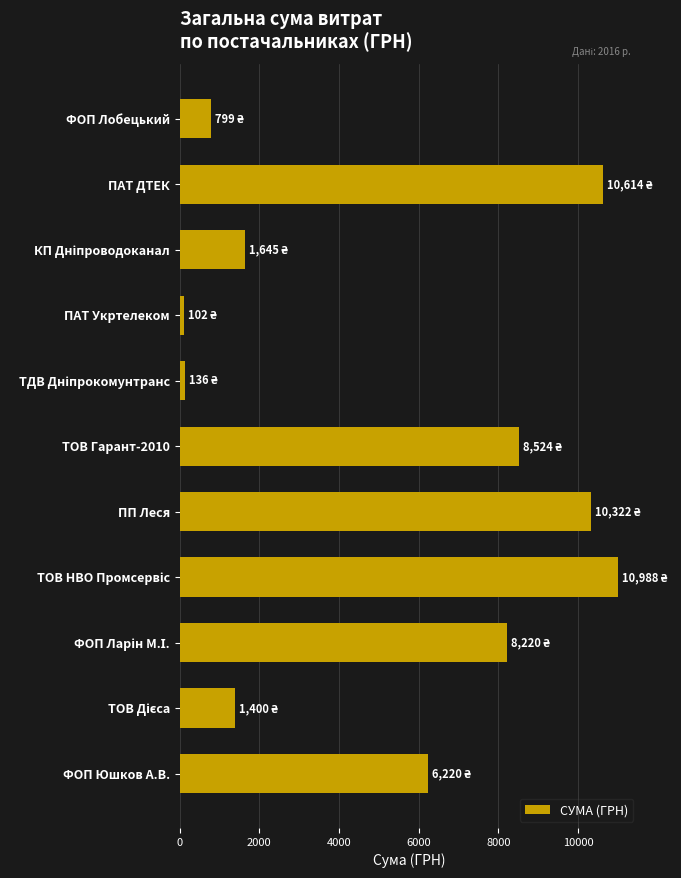

What value does the data have at ФОП Лобецький?

799.3